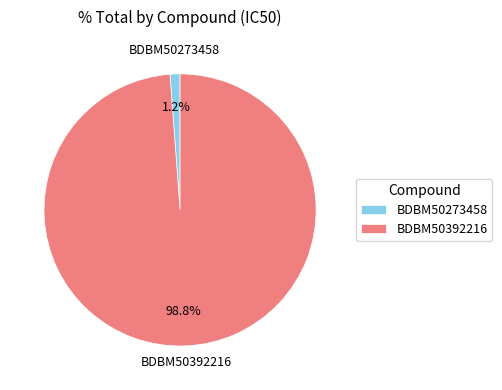

Do BDBM50273458 and BDBM50392216 together represent more than half of the pie?

Yes